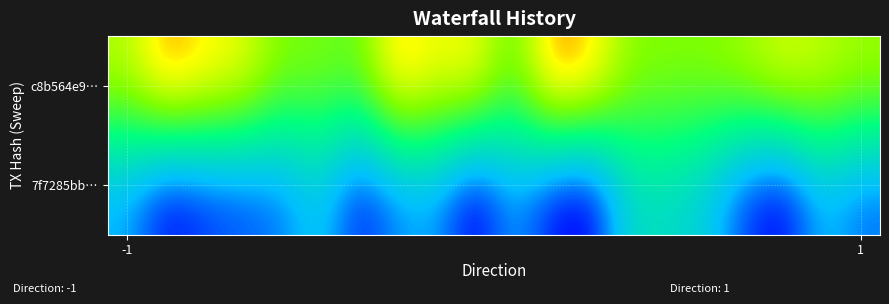

How many categories are shown in the chart?

20